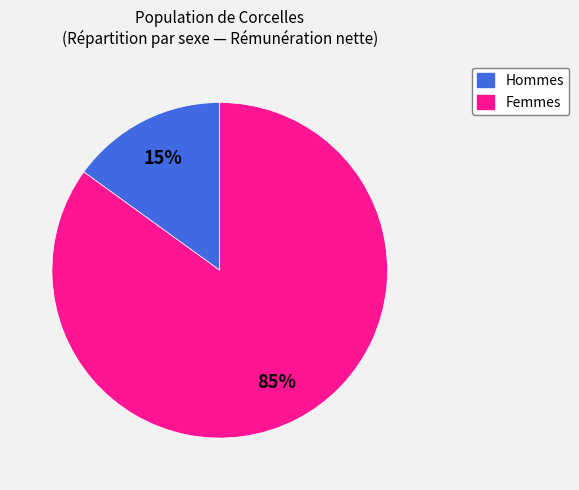

To the nearest percent, what is the average slice percentage?

50%